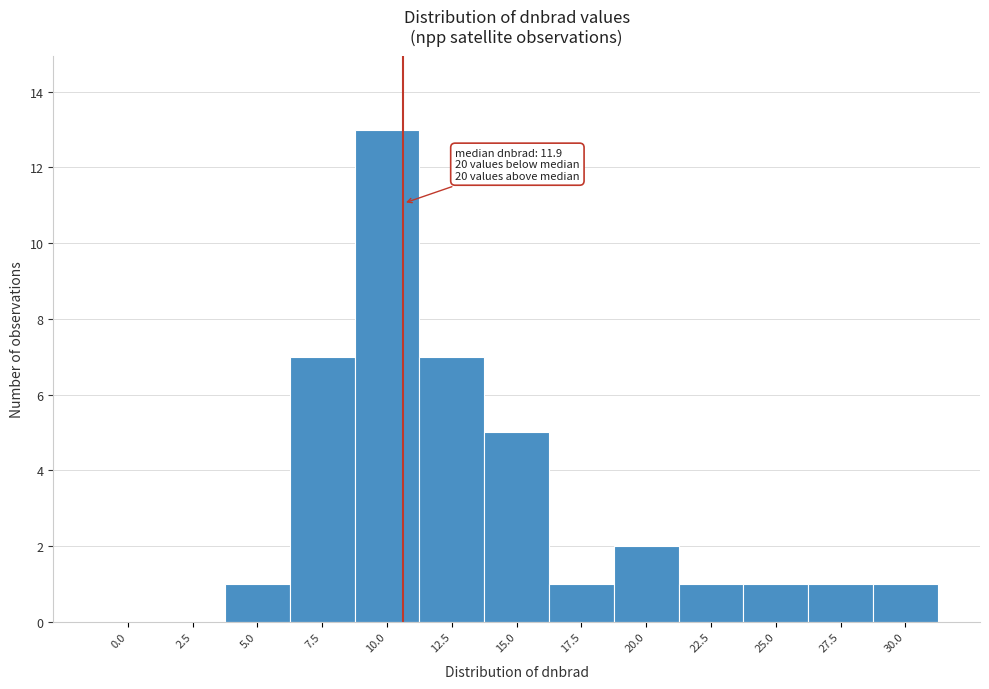

Reading right to left, list all the values displayed in this chart.

30.0=1	27.5=1	25.0=1	22.5=1	20.0=2	17.5=1	15.0=5	12.5=7	10.0=13	7.5=7	5.0=1	2.5=0	0.0=0